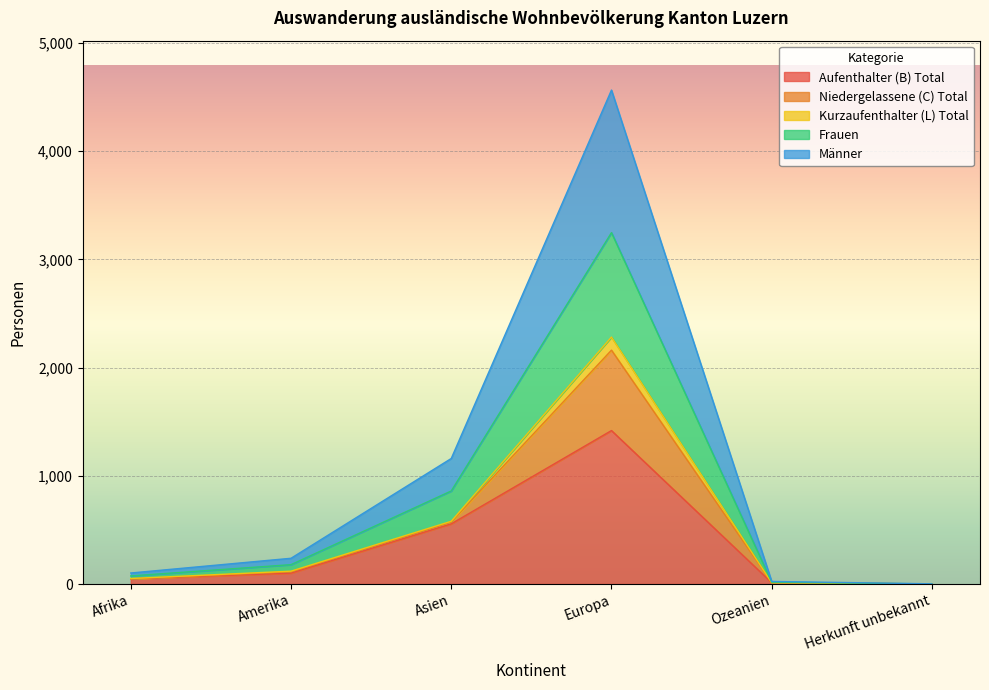

The Aufenthalter (B) Total series shows 556 at Asien. True or false?

True